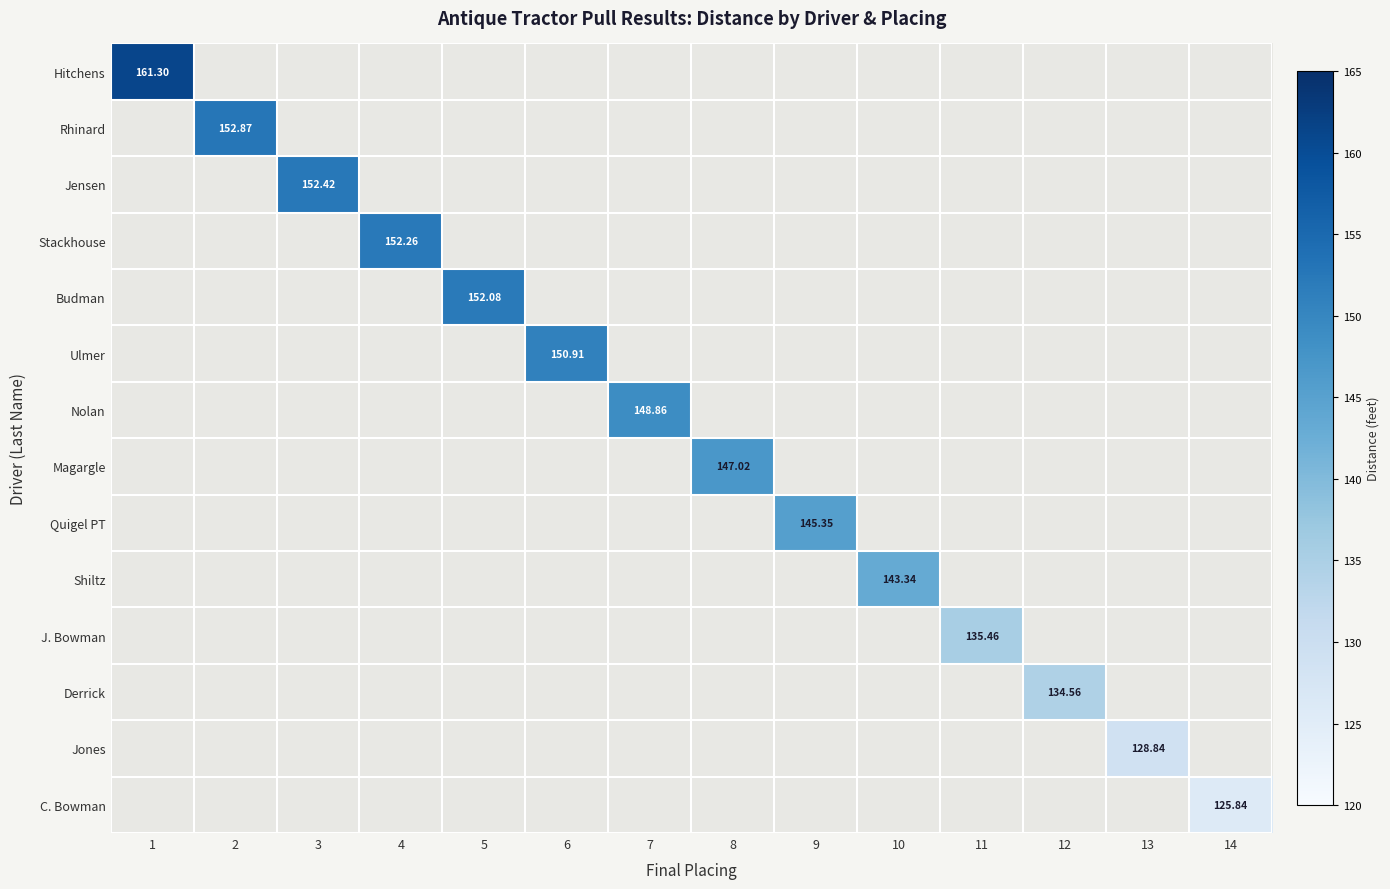

How many positive values does the Derrick series have?

1